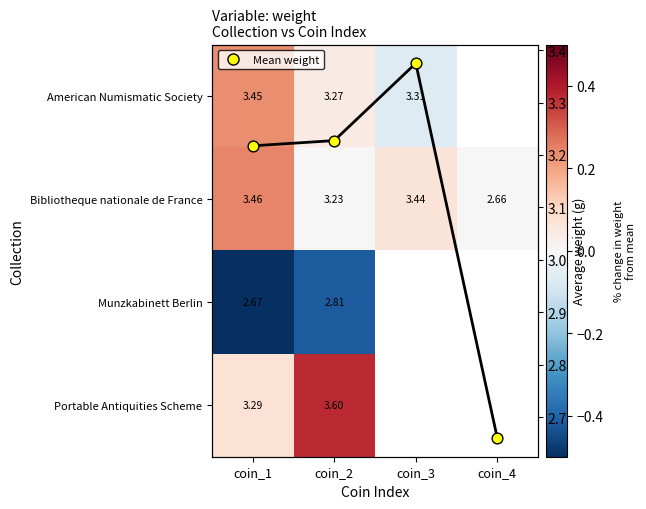

The Portable Antiquities Scheme series shows 0.0 at coin_1. True or false?

False